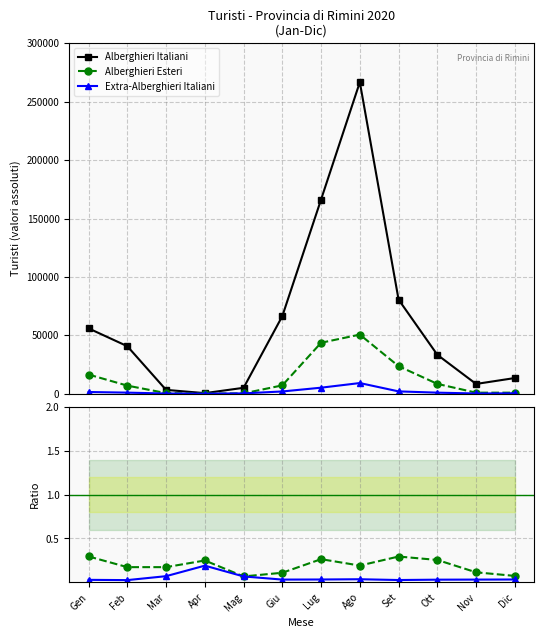

Which series has the largest total across all categories?

Alberghieri Italiani